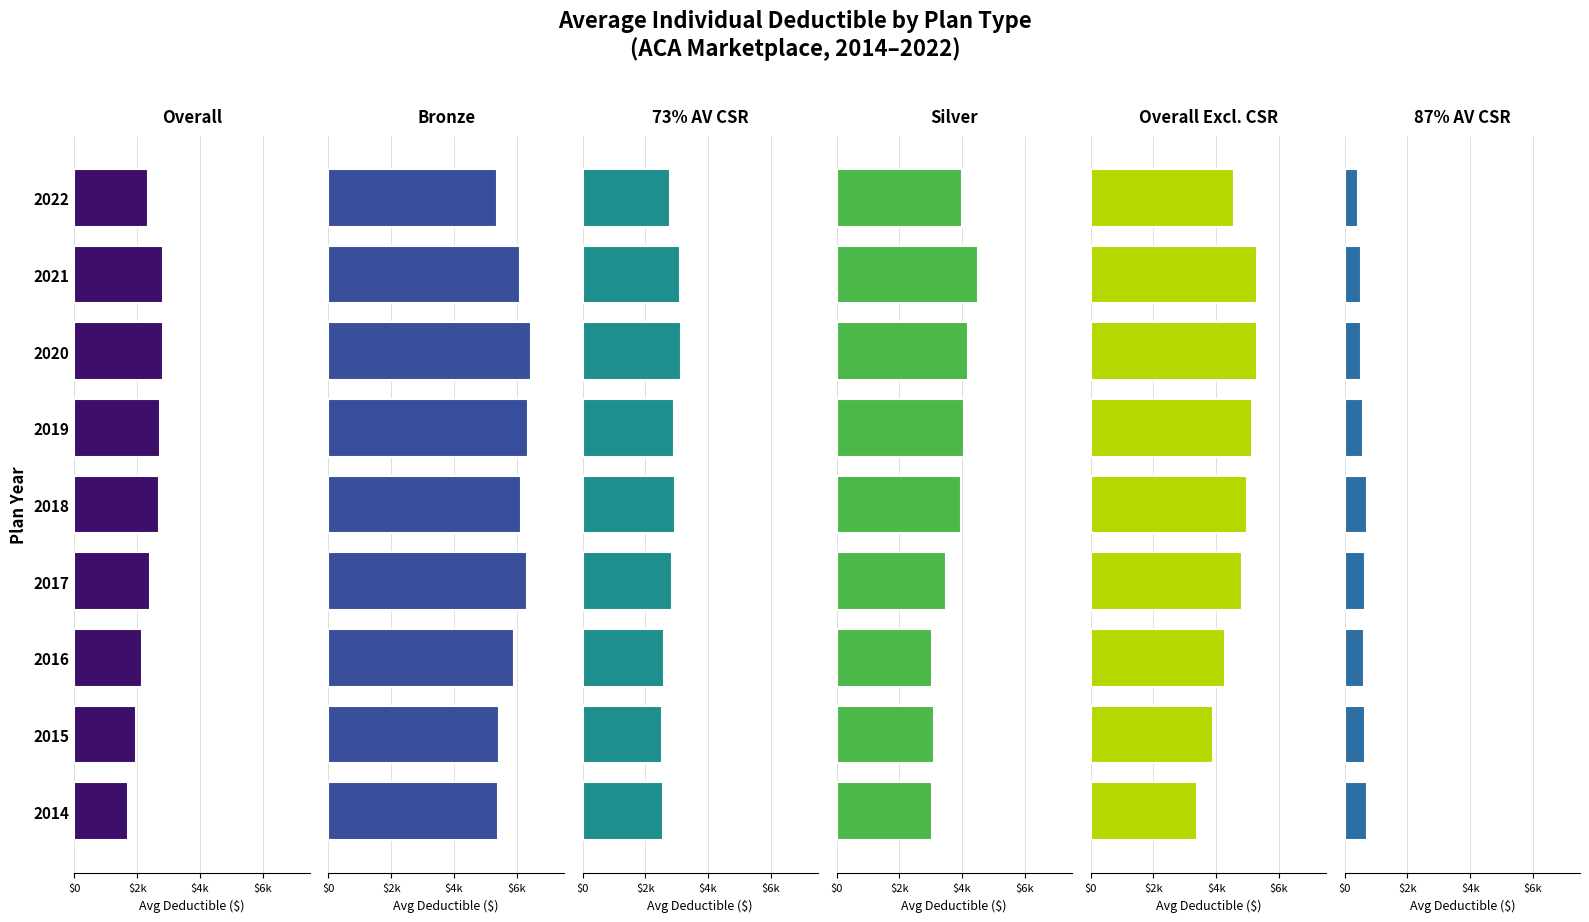

Does the chart contain stacked bars?

No